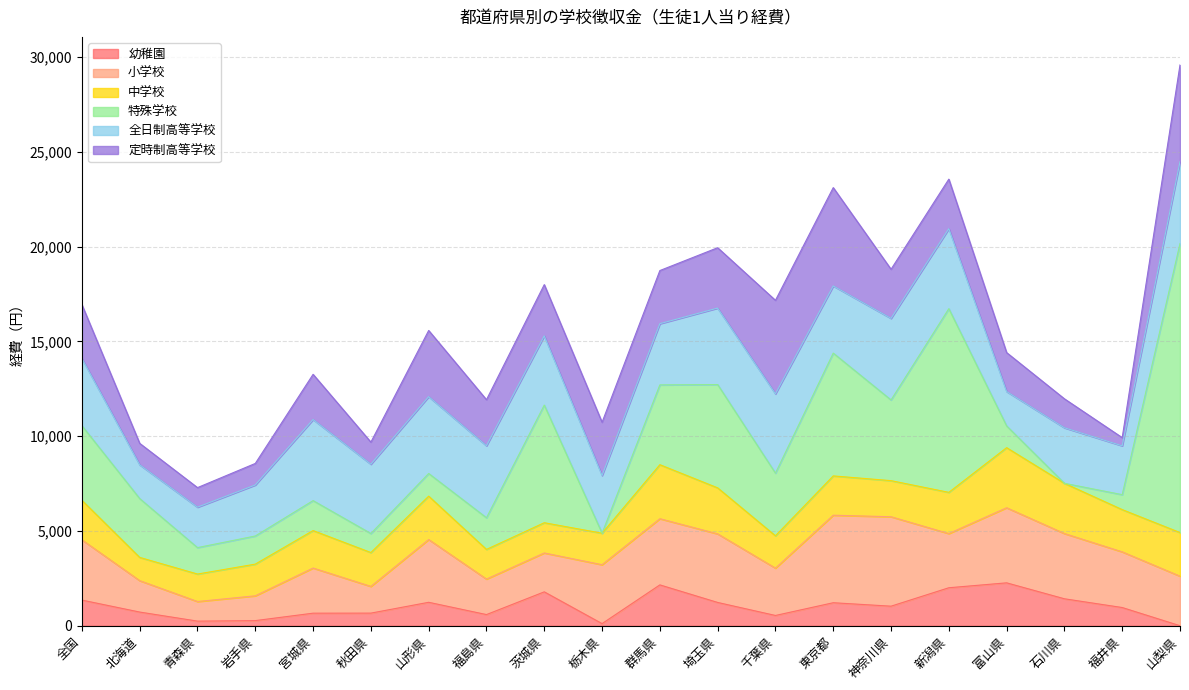

Between 福井県 and 福島県, which is larger?

福井県